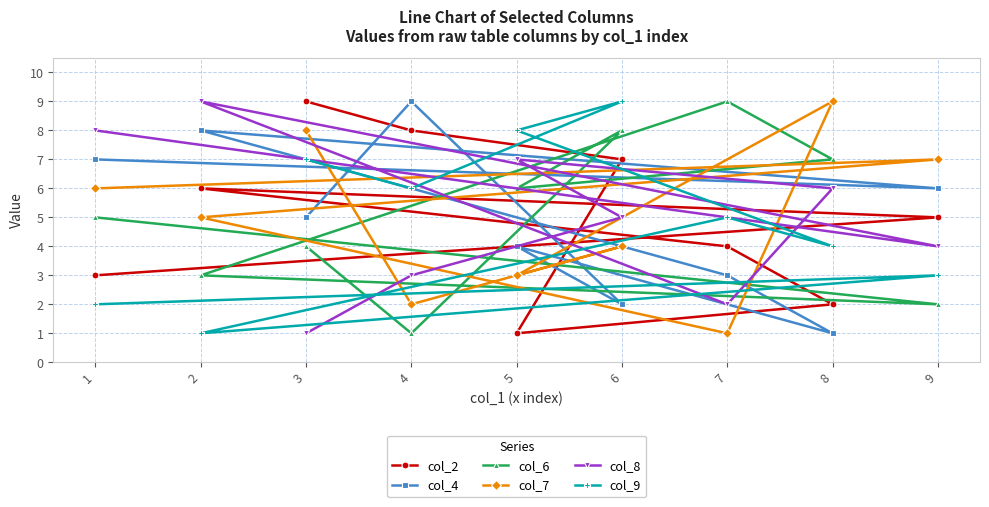

The value of col_8 at 3 is 1. True or false?

True